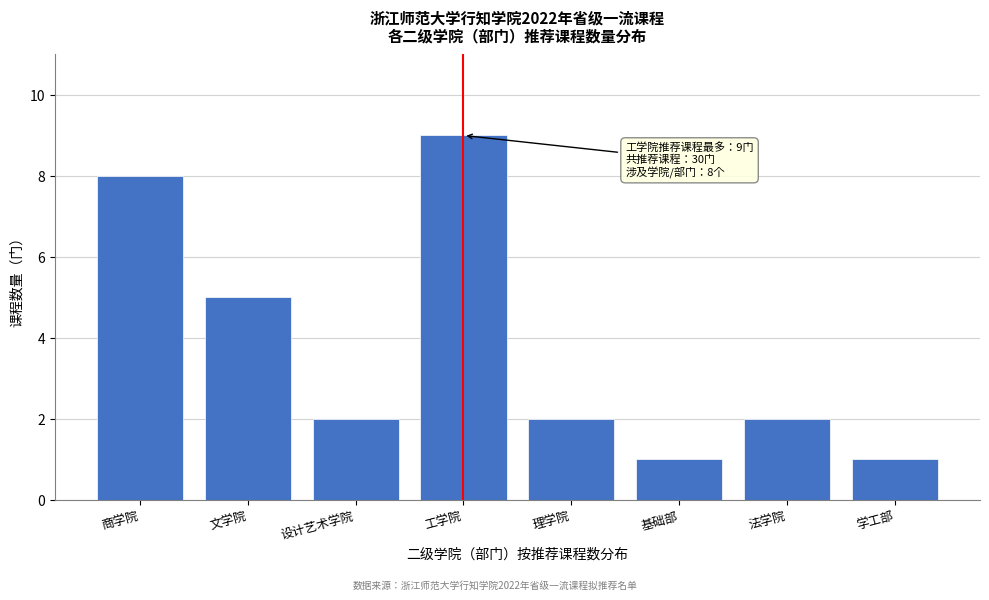

Reading left to right, extract all data points from this chart.

8	5	2	9	2	1	2	1